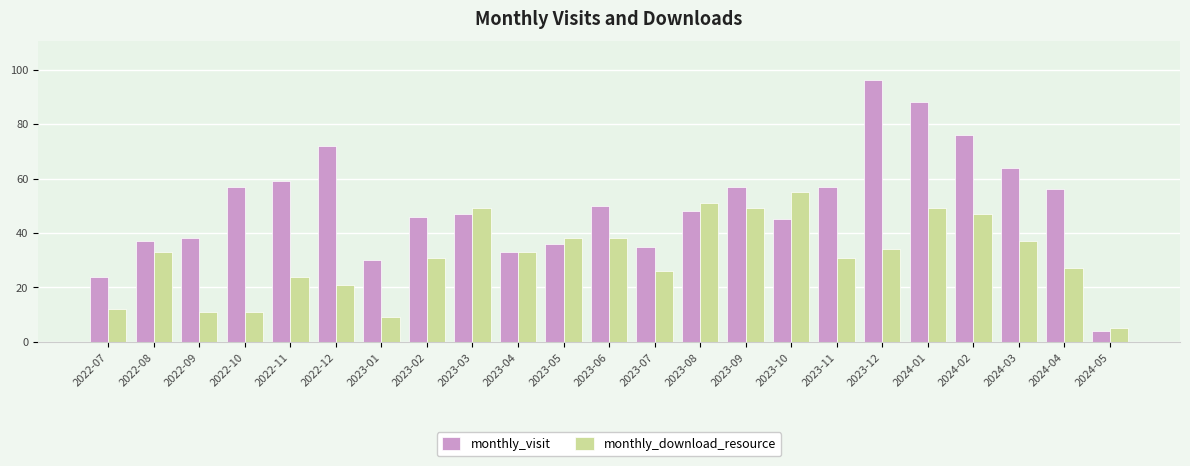

True or false: monthly_download_resource has a value of 49 at 2024-01.

True